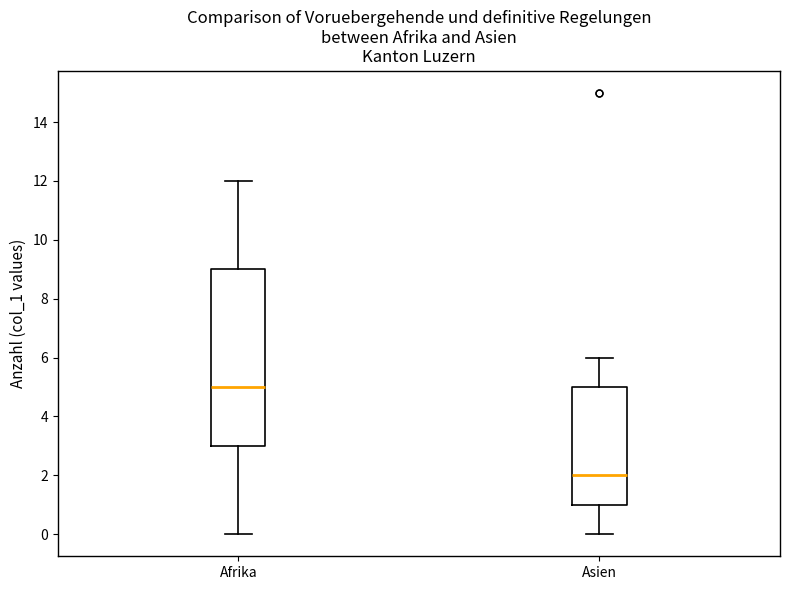

Where does the lower whisker of the box for Afrika end on the y-axis? The values are not printed on the chart, so give them approximately, as read against the axis.

0